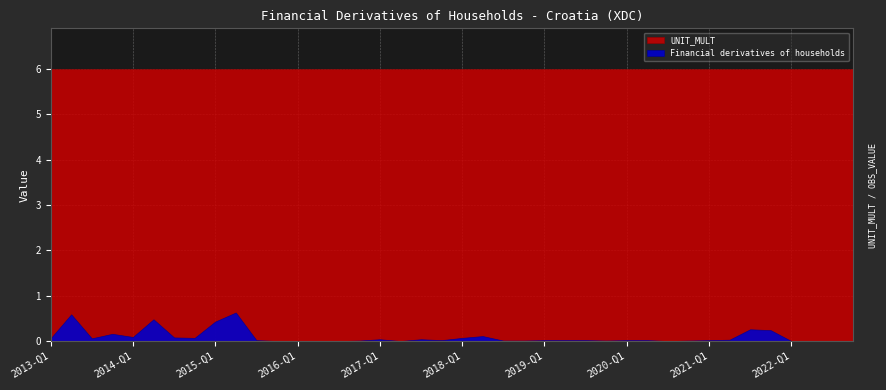

What are all the series names shown in the legend?

Financial derivatives of households, UNIT_MULT